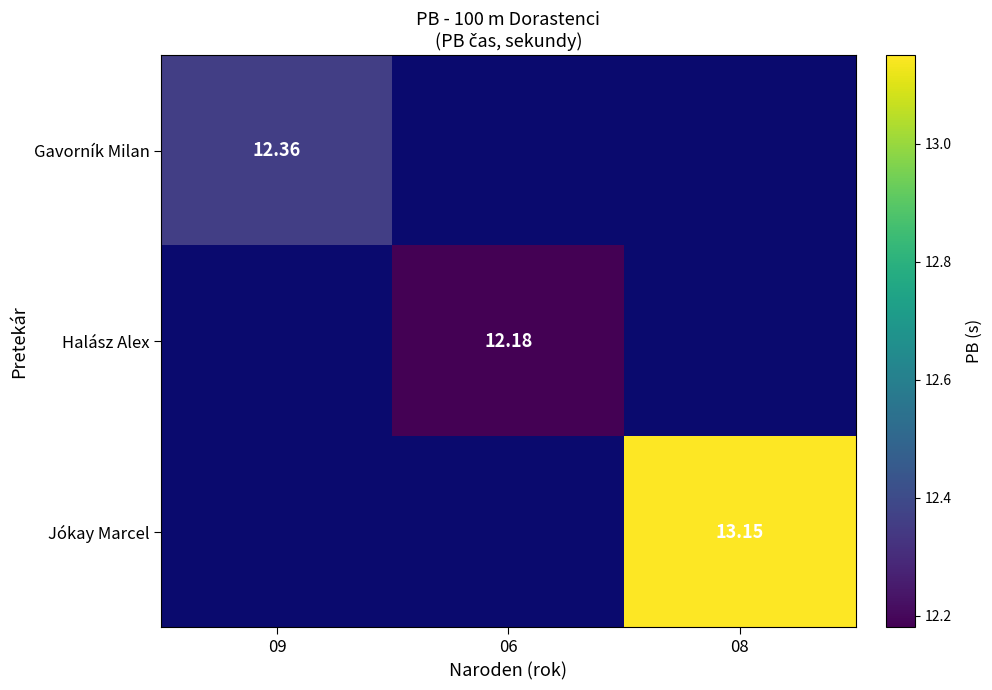

Is the value of Halász Alex at 06 greater than the value of Jókay Marcel at 08?

No